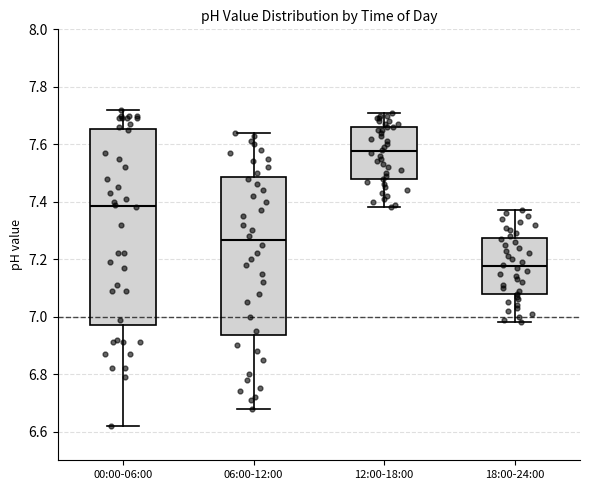

Reading left to right, read every box against the y-axis: the position of its median line, the range the box covers, and the ends of its whiskers. The values are not printed on the chart, so give them approximately, as read against the axis.

00:00-06:00: median 7.38, box 6.98 to 7.66, whiskers 6.62 to 7.72
06:00-12:00: median 7.26, box 6.94 to 7.48, whiskers 6.68 to 7.64
12:00-18:00: median 7.58, box 7.48 to 7.66, whiskers 7.38 to 7.72
18:00-24:00: median 7.18, box 7.08 to 7.28, whiskers 6.98 to 7.38